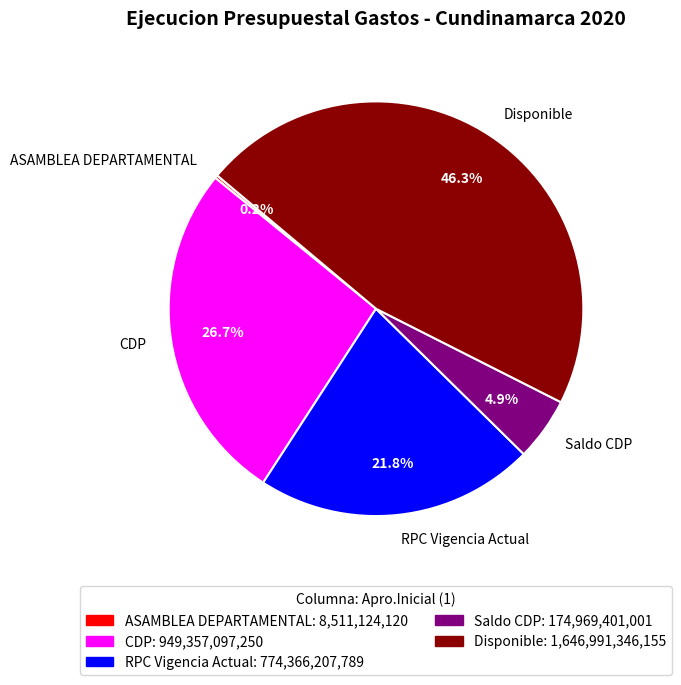

Combined, do Disponible and RPC Vigencia Actual account for over 50%?

Yes